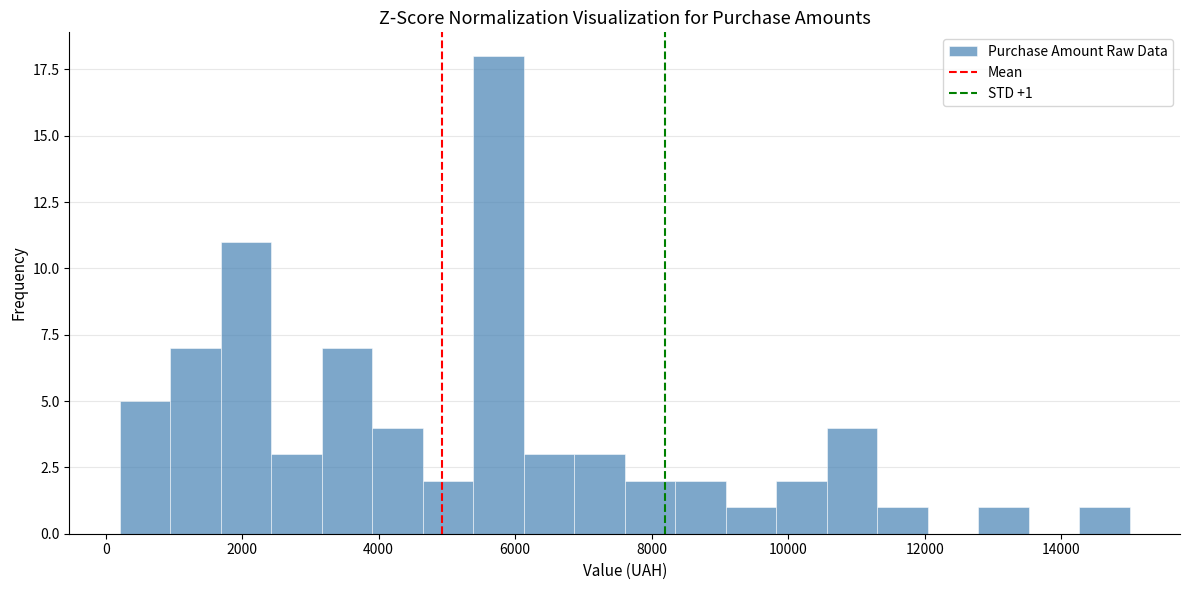

Around what value on the x-axis is the tallest bar? Give the approximate position of its centre, as read against the axis.

5800